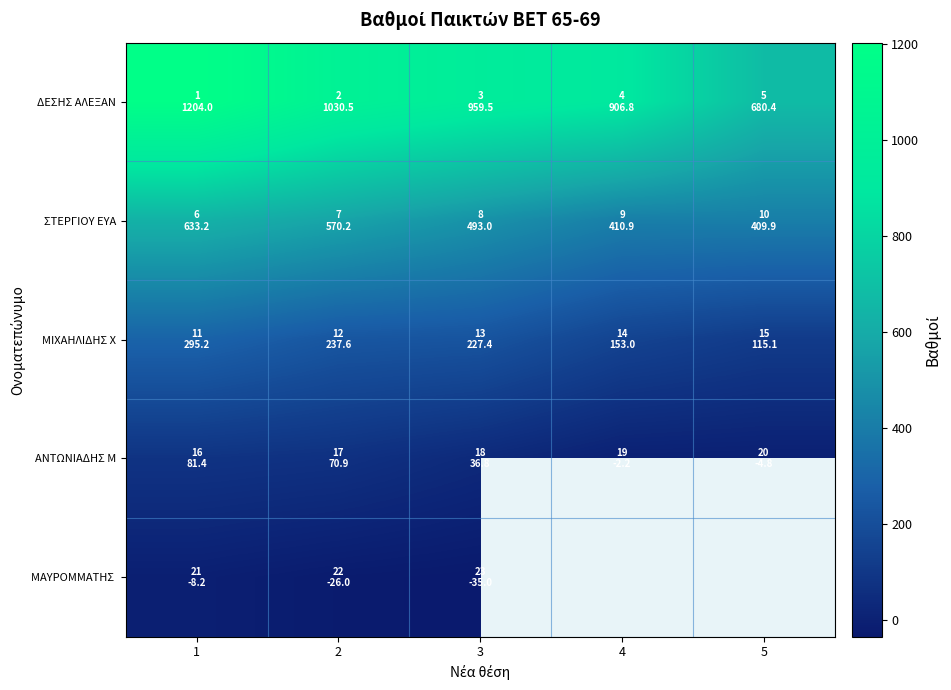

What is the total value across all series at 2?

1883.2